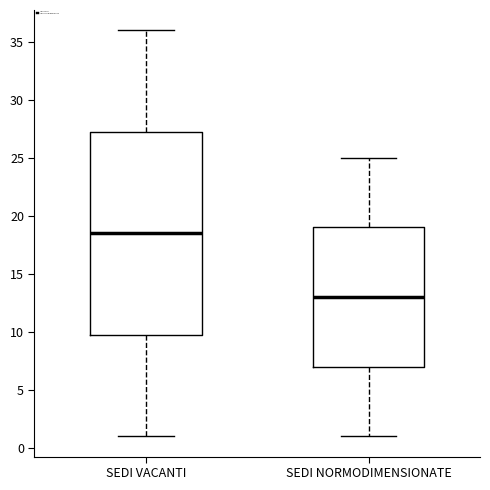

Reading left to right, read every box against the y-axis: the position of its median line, the range the box covers, and the ends of its whiskers. The values are not printed on the chart, so give them approximately, as read against the axis.

SEDI VACANTI: median 18.5, box 10.0 to 27.5, whiskers 1.0 to 36.0
SEDI NORMODIMENSIONATE: median 13.0, box 7.0 to 19.0, whiskers 1.0 to 25.0